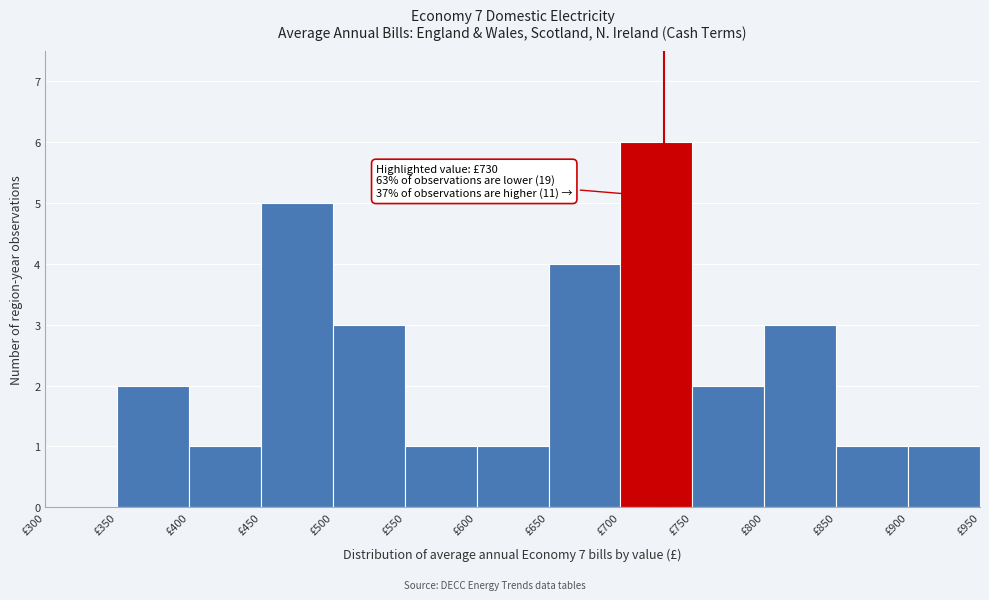

Over which range of the x-axis is the bar tallest?

700 to 750